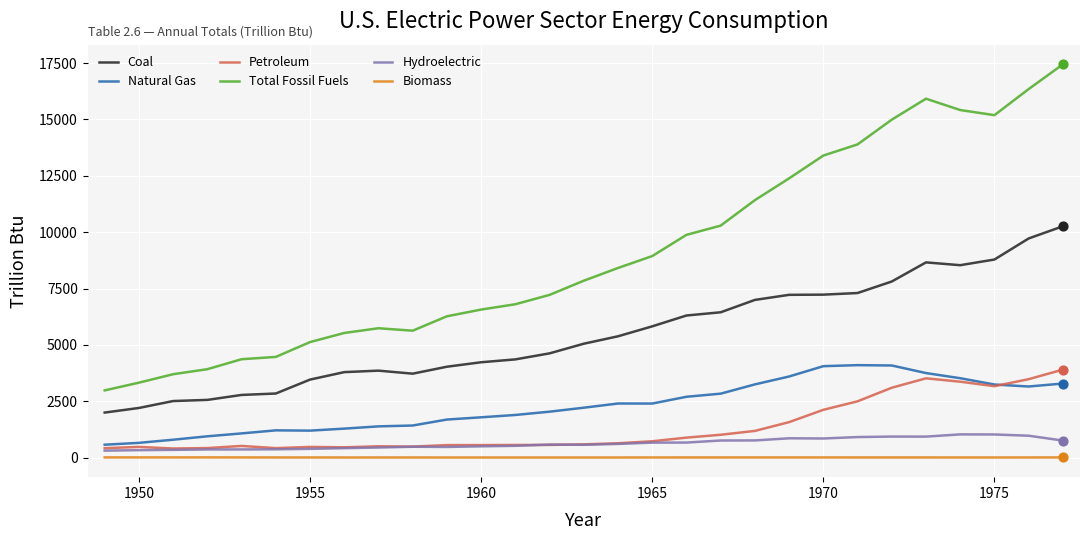

Which series has the largest total across all categories?

Total Fossil Fuels